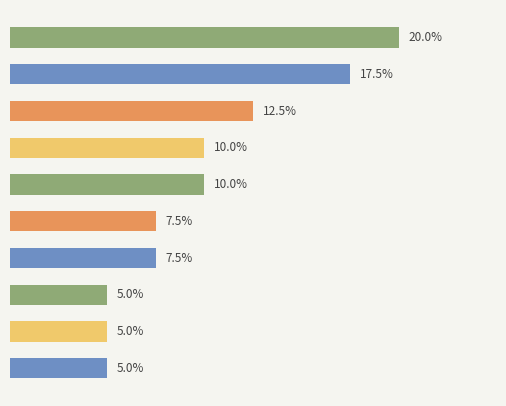

Are the bars horizontal?

Yes